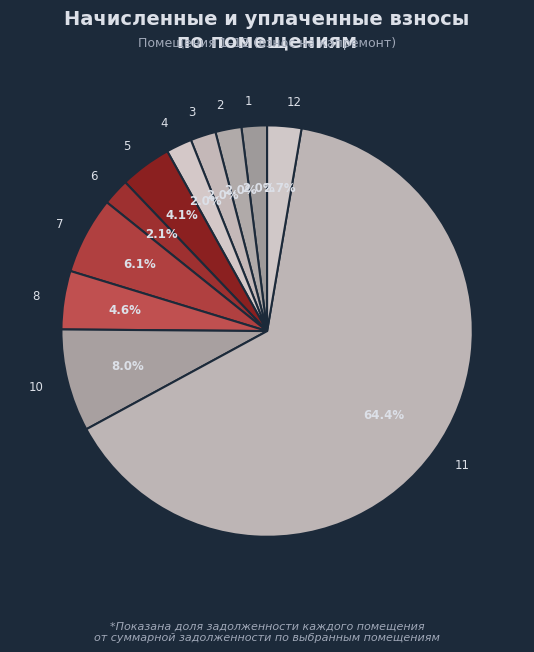

What is the largest slice in the pie chart?

11